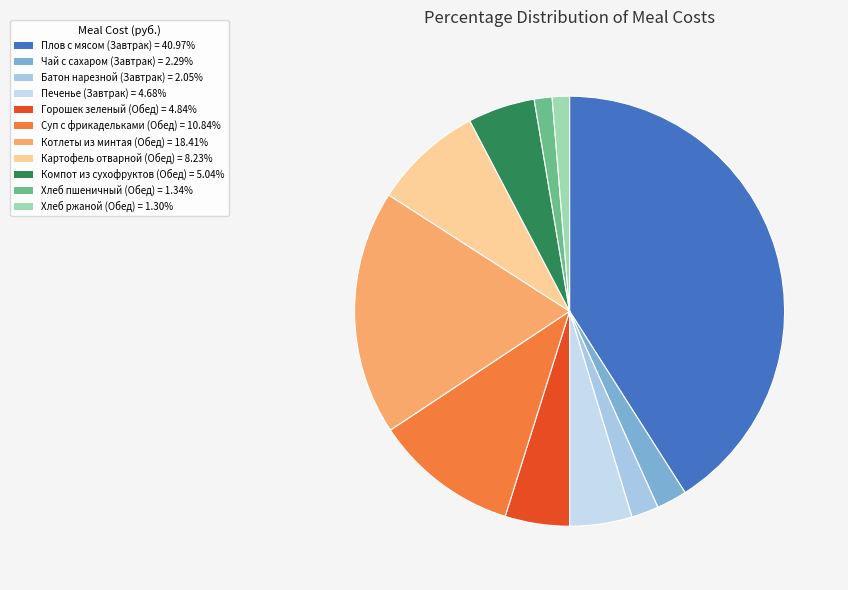

Is it true that Хлеб пшеничный (Обед) is 1% of the pie?

True